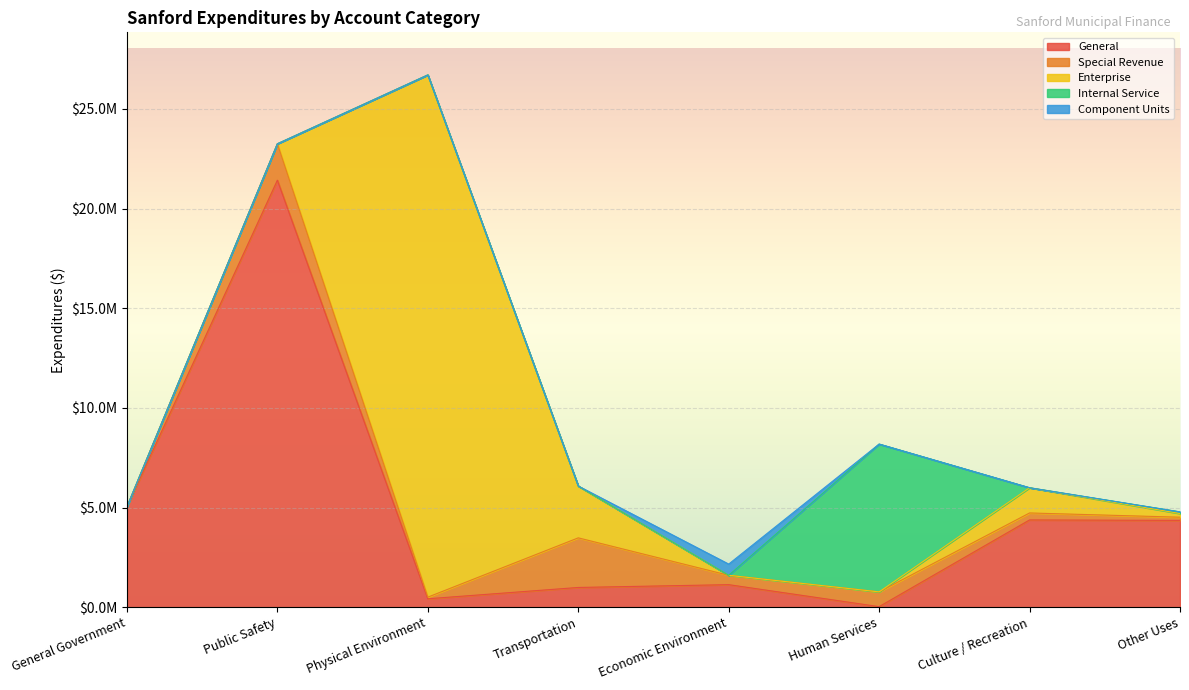

At Economic Environment, list the series in order from smallest to largest.

Enterprise, Internal Service, Special Revenue, Component Units, General